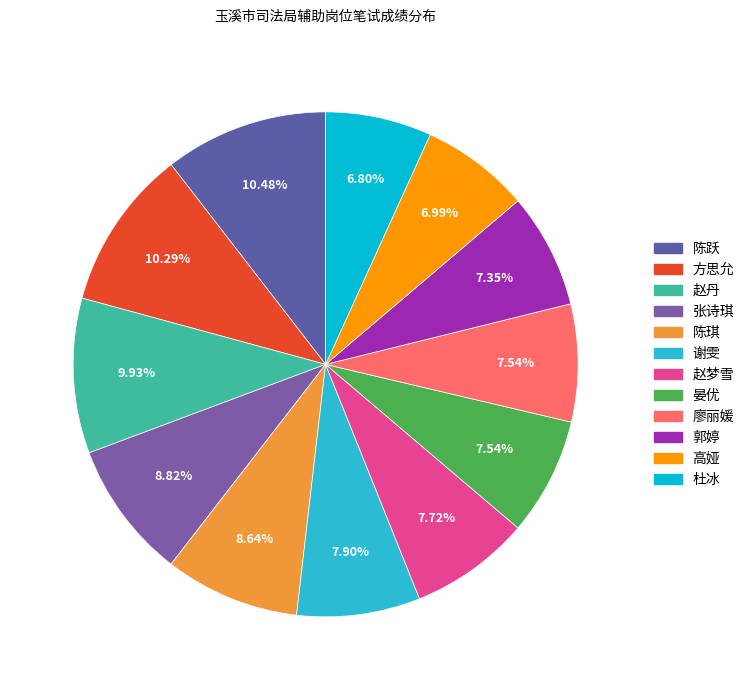

To the nearest percent, what portion does 高娅 represent?

7%